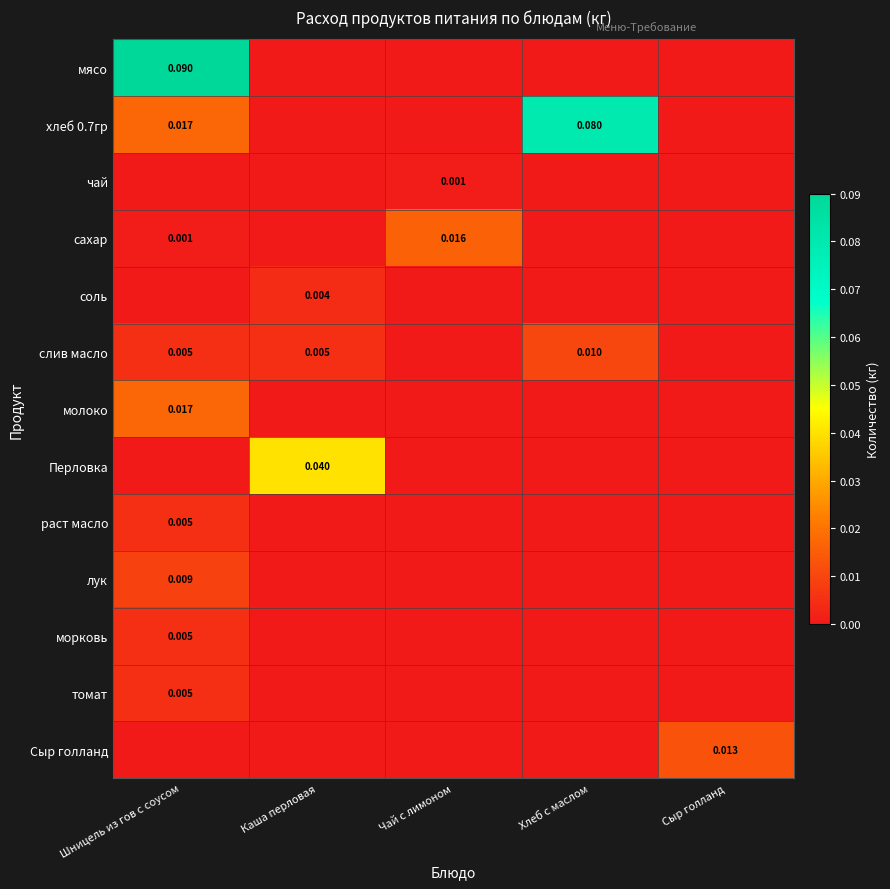

Is the value of мясо at Шницель из гов с соусом greater than the value of хлеб 0.7гр at Хлеб с маслом?

Yes